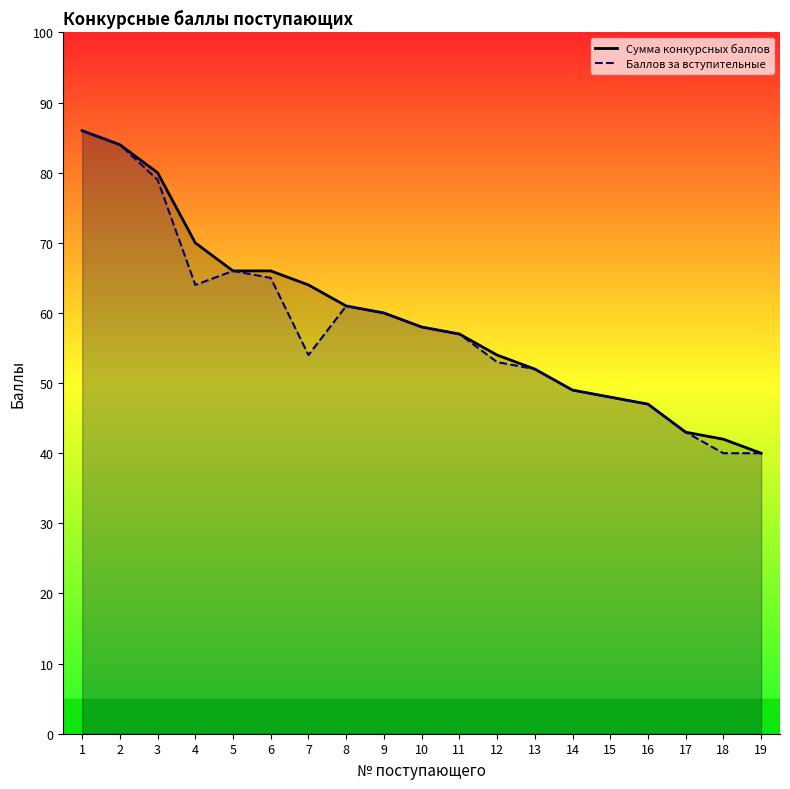

What is the sum of all Баллов за вступительные values?

1106